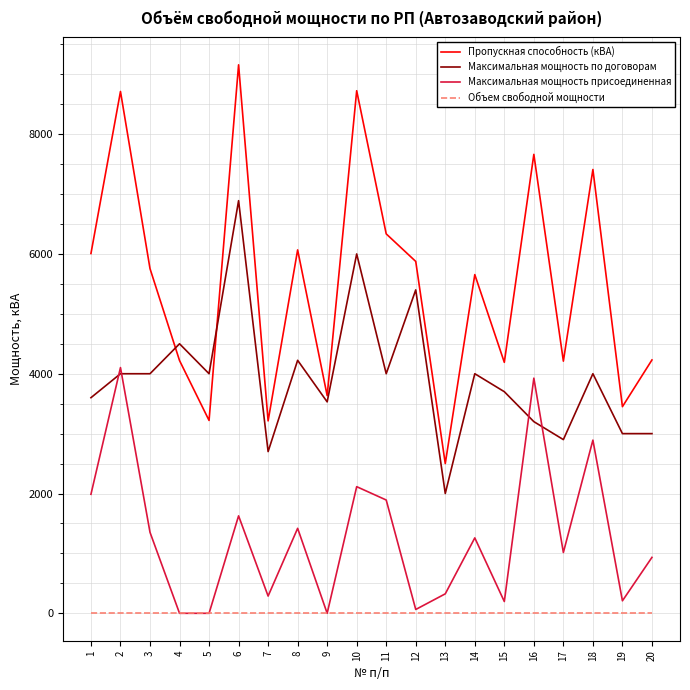

What is the maximum value shown in the chart?

9157.5